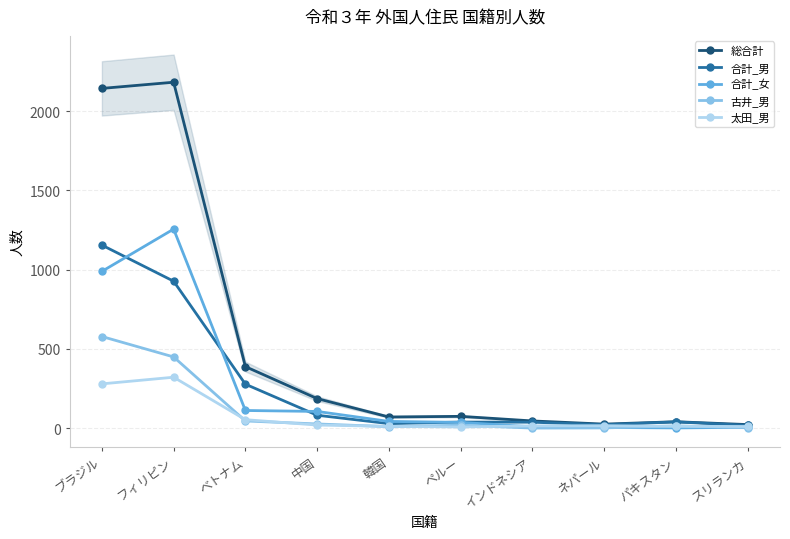

At which category does 合計_女 reach its first local peak?

フィリピン